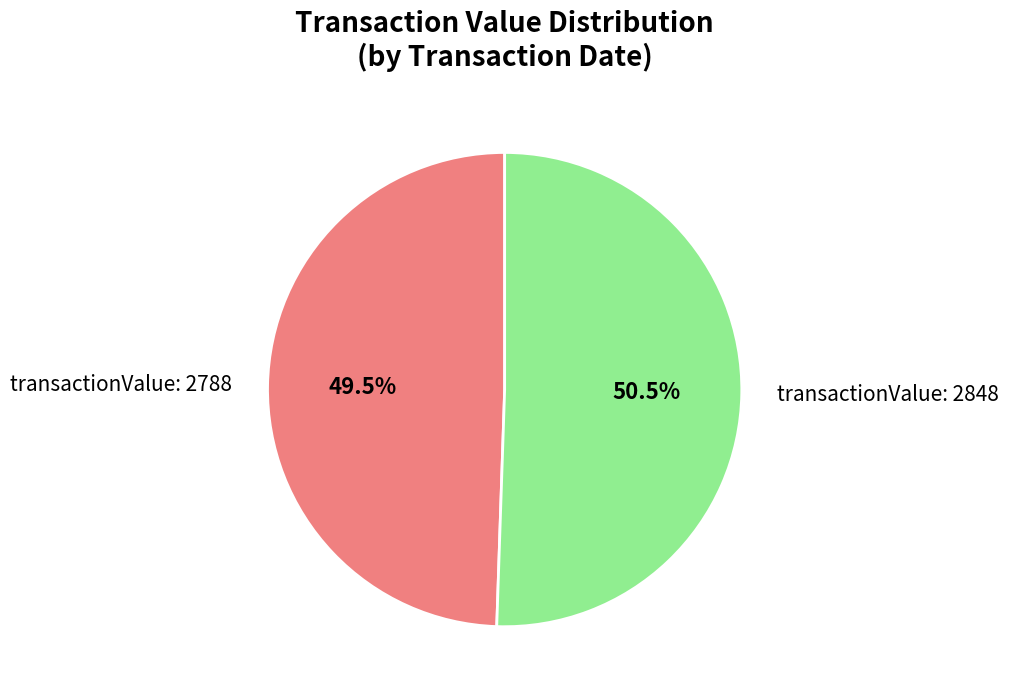

Is there a majority slice in this chart?

Yes